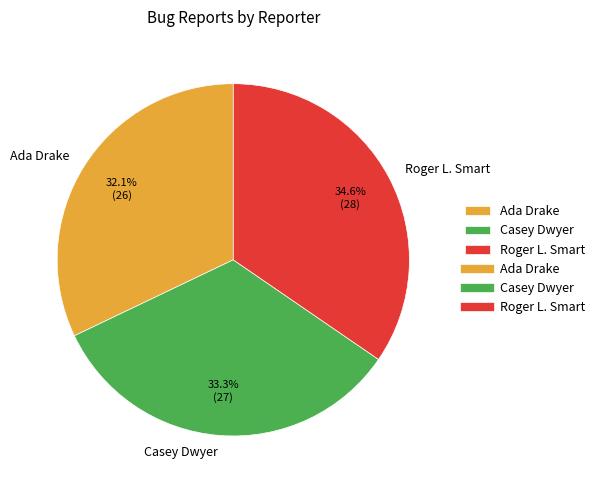

Which slice is the smallest?

Ada Drake